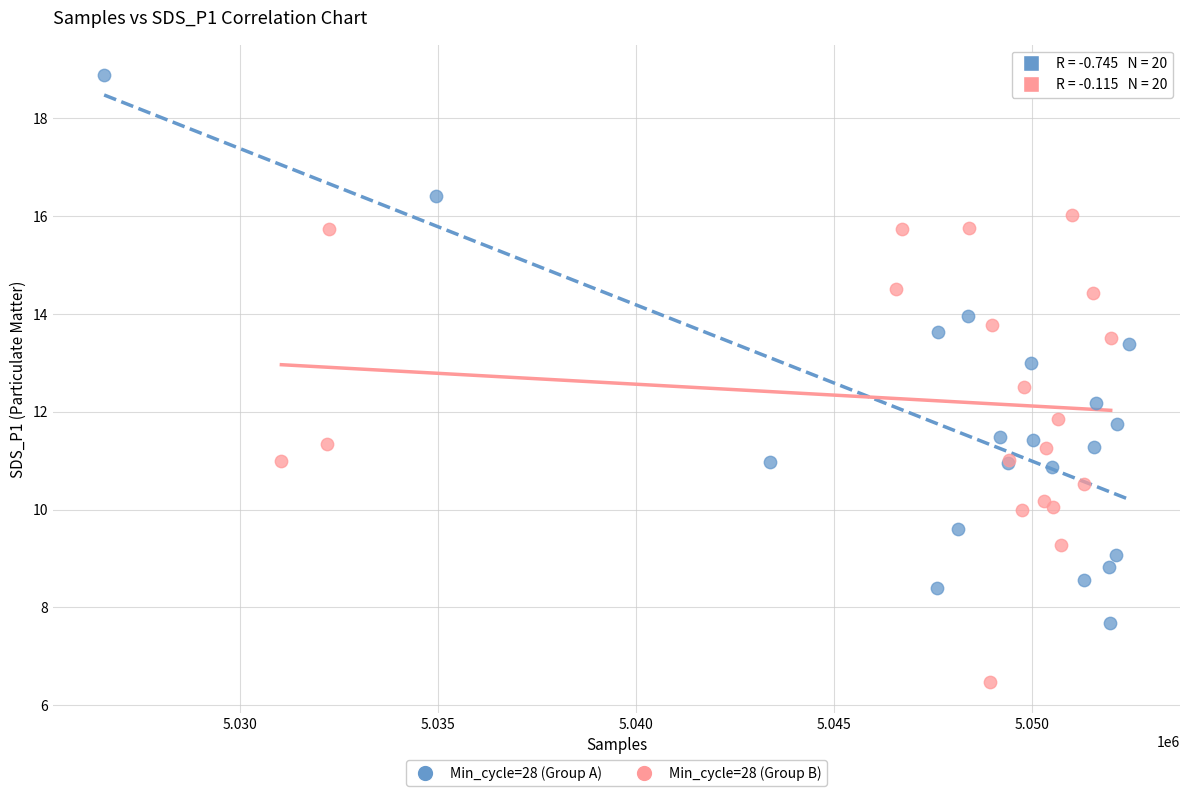

Which series has the largest Y range (max minus min)?

Min_cycle=28 (Group A)